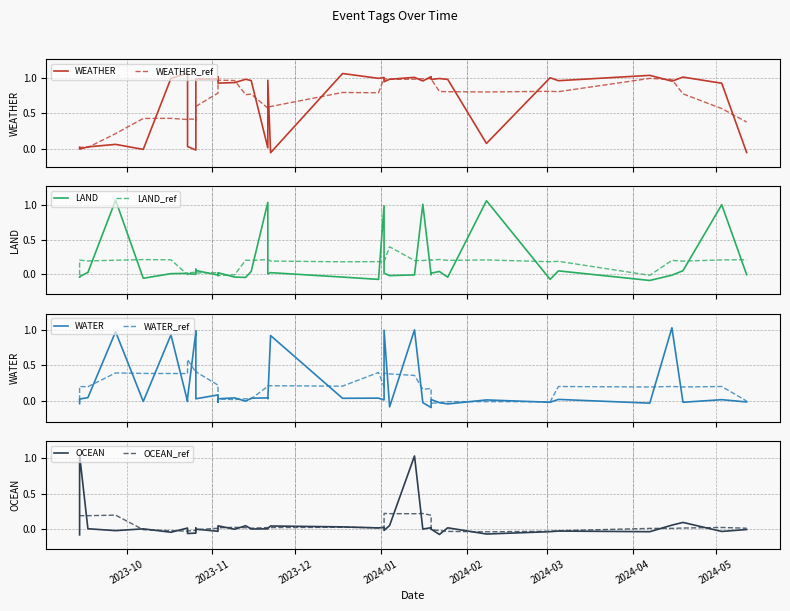

True or false: LAND has more than 2 interior local peaks.

True